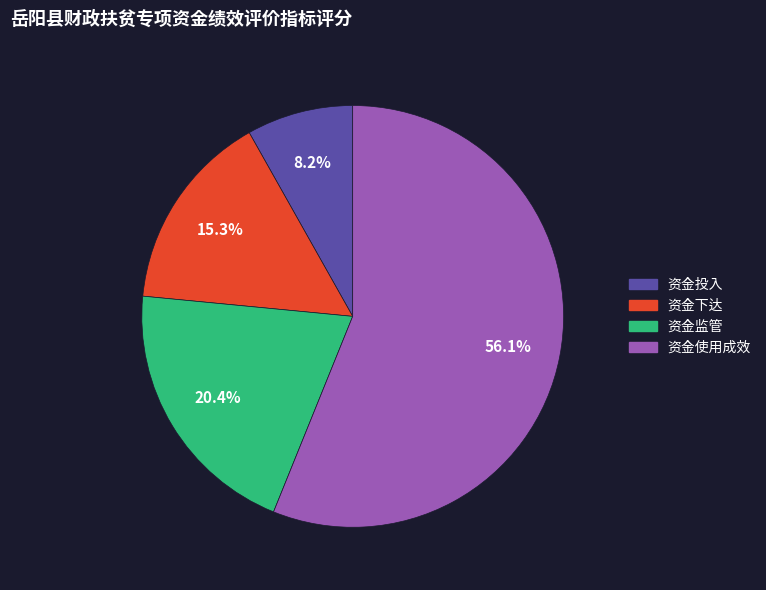

To the nearest percent, what portion does 资金监管 represent?

20%